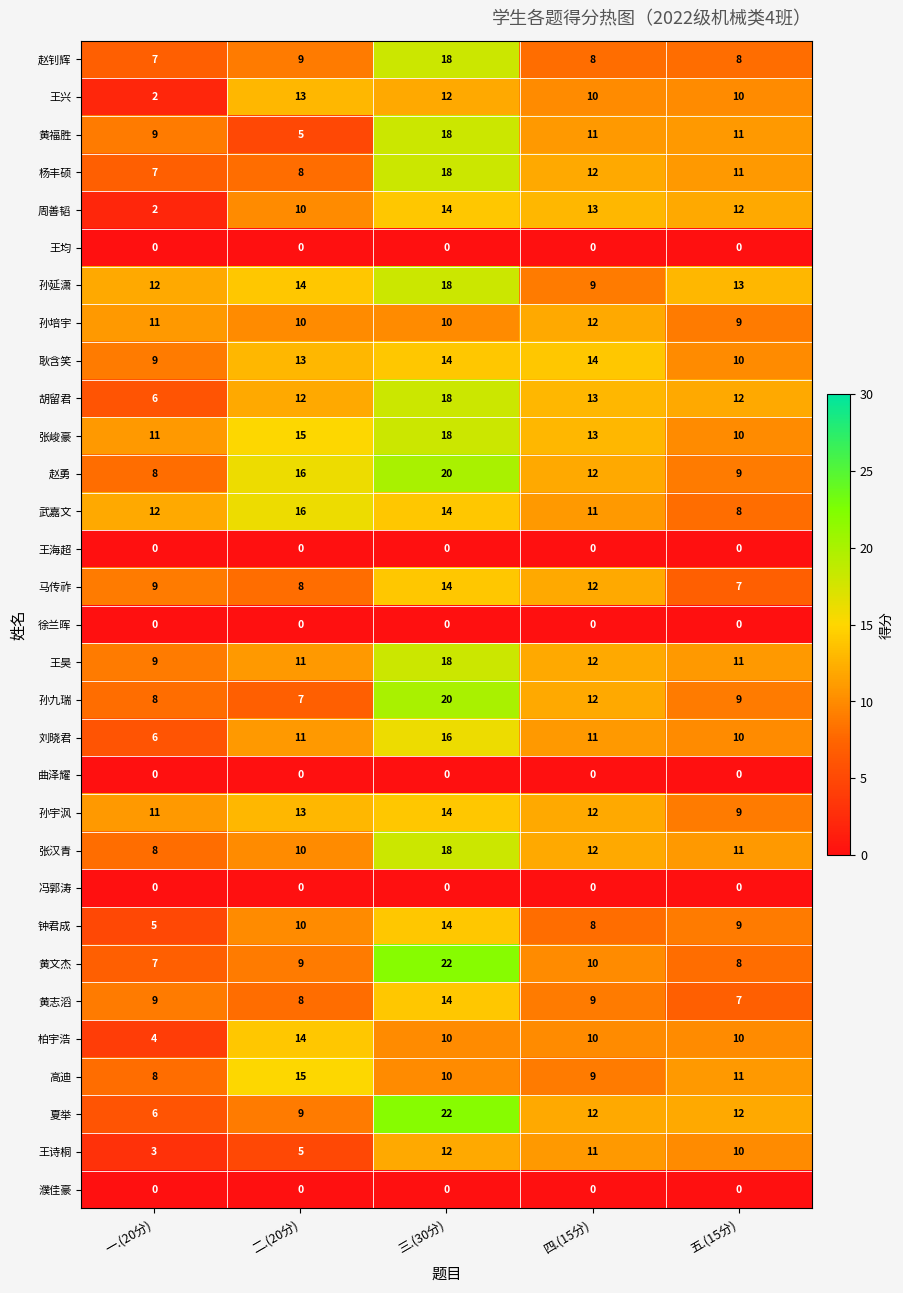

The value of 濮佳豪 at 四.(15分) is 0. True or false?

True